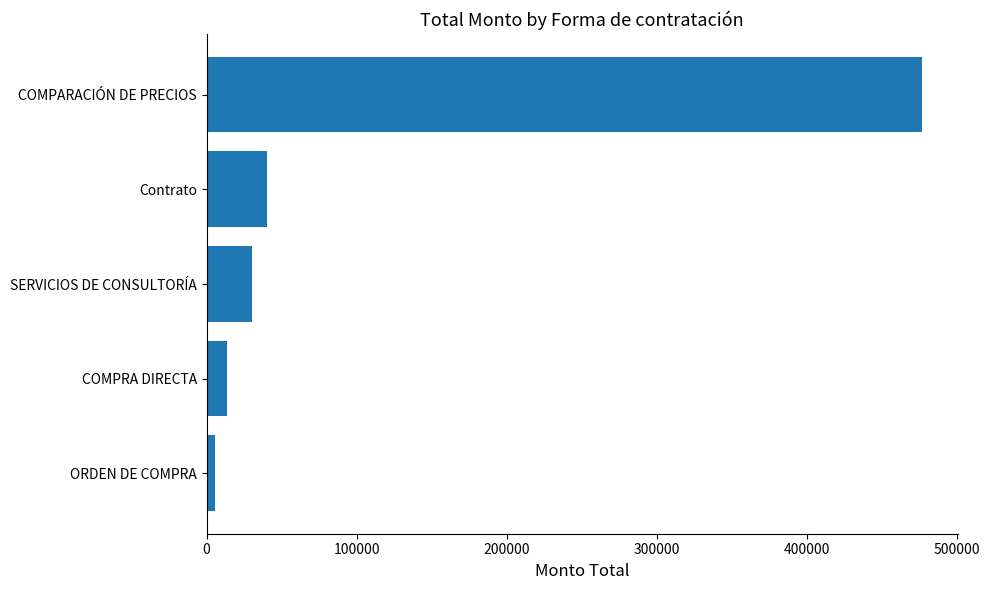

At which label is the value closest to 241226?

Contrato